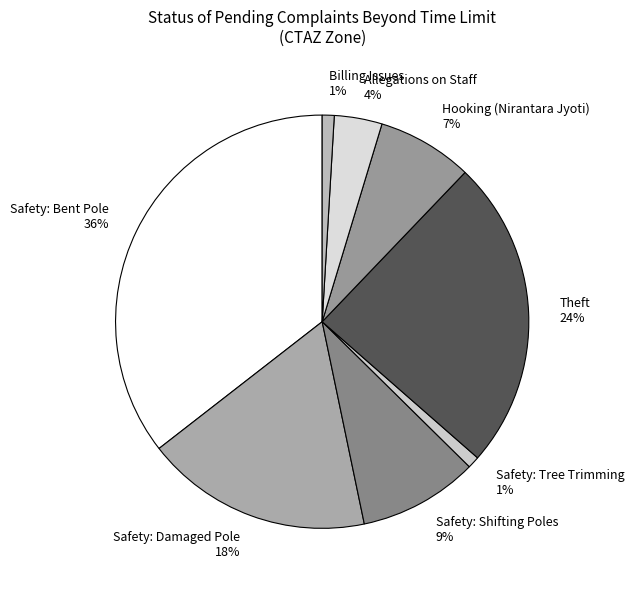

Does Allegations on Staff represent more than half of the total?

No